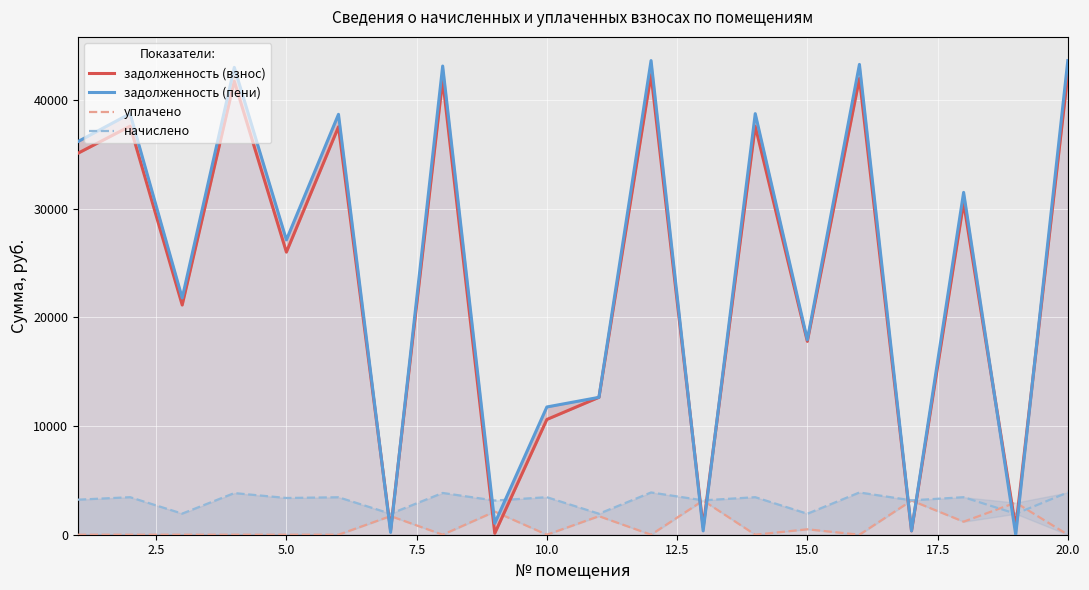

At how many categories does at least one series exceed 43353?

2